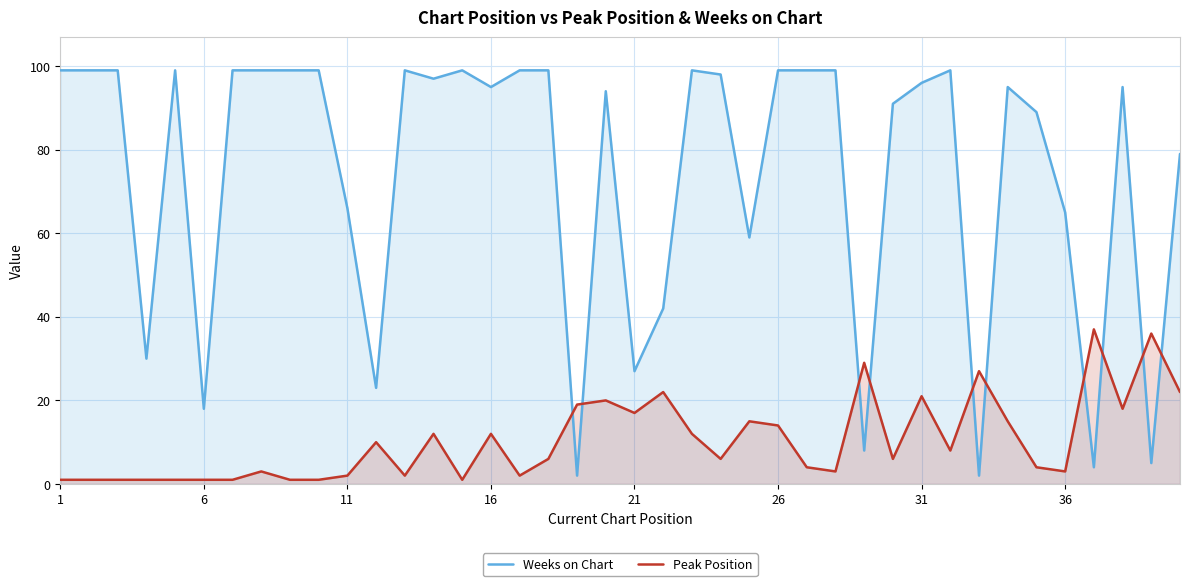

How many data points in Peak Position are less than 6?

18